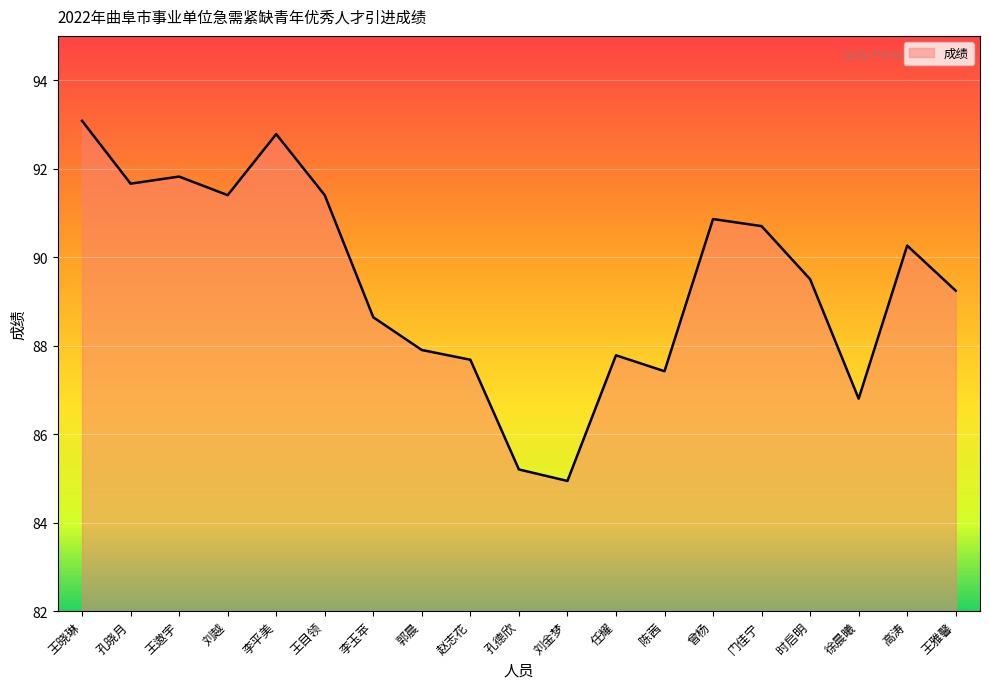

The value at 王雅馨 is 54.6. True or false?

False